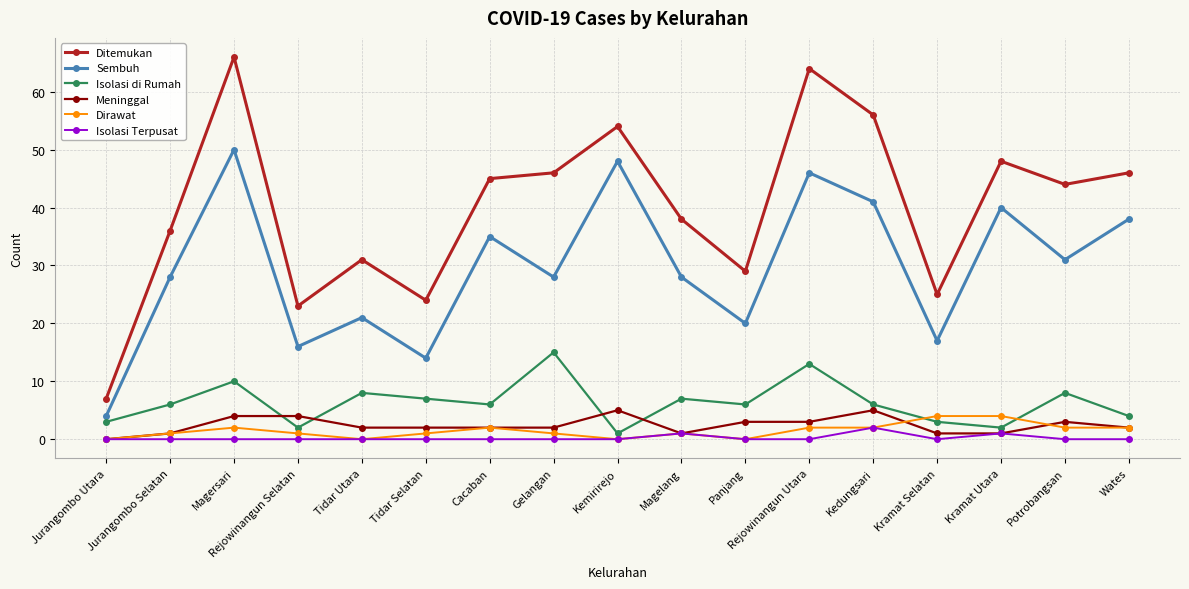

Is it true that Isolasi Terpusat equals 0 at Gelangan?

True